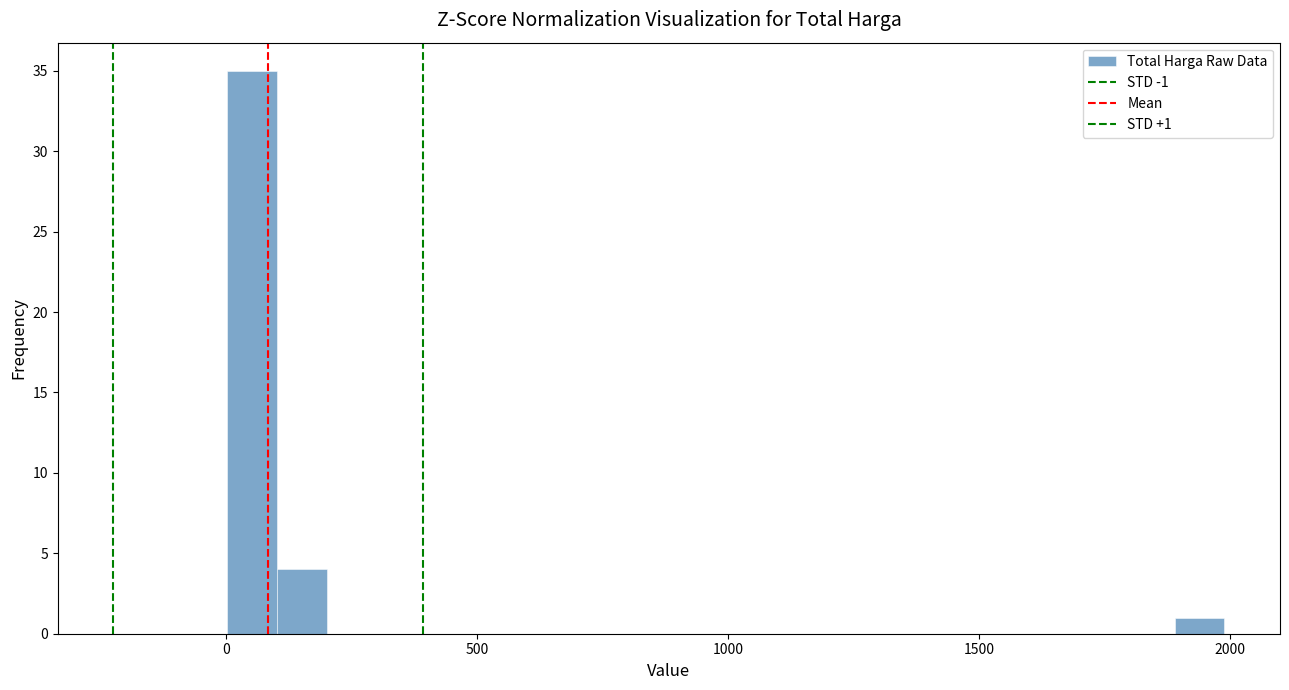

Read against the x-axis, roughly where is the centre of the tallest bar?

50